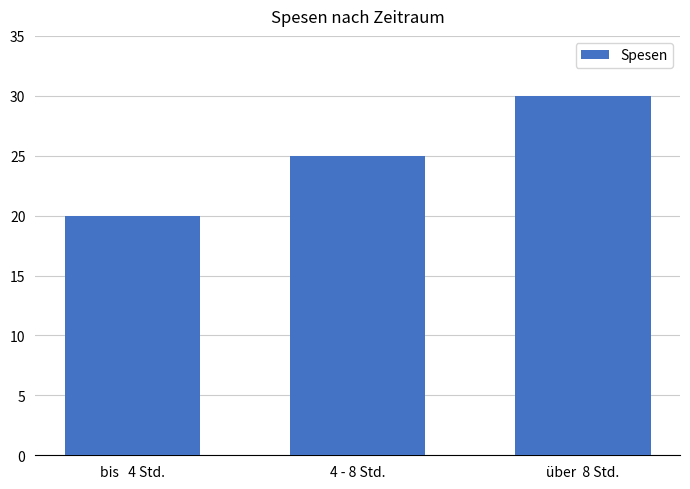

What is the maximum value shown in the chart?

30